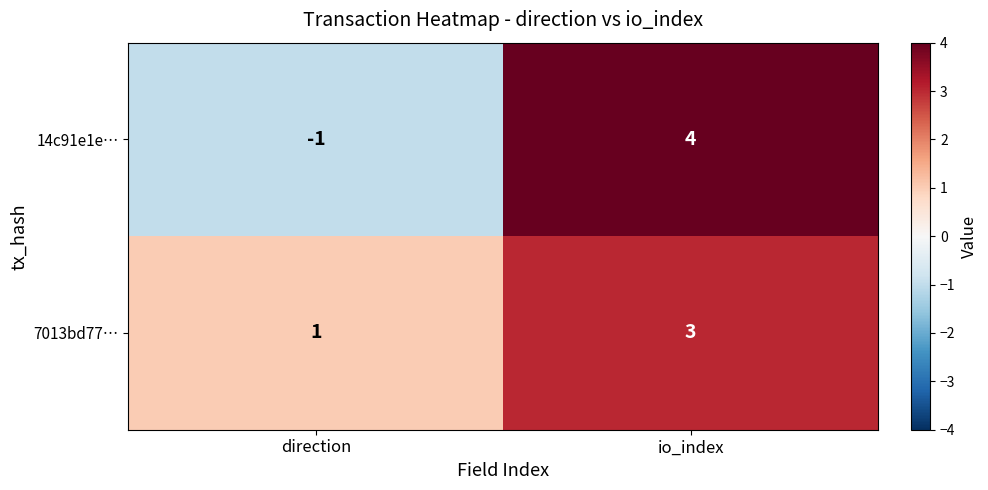

At which label is 7013bd77… closest to 2?

direction